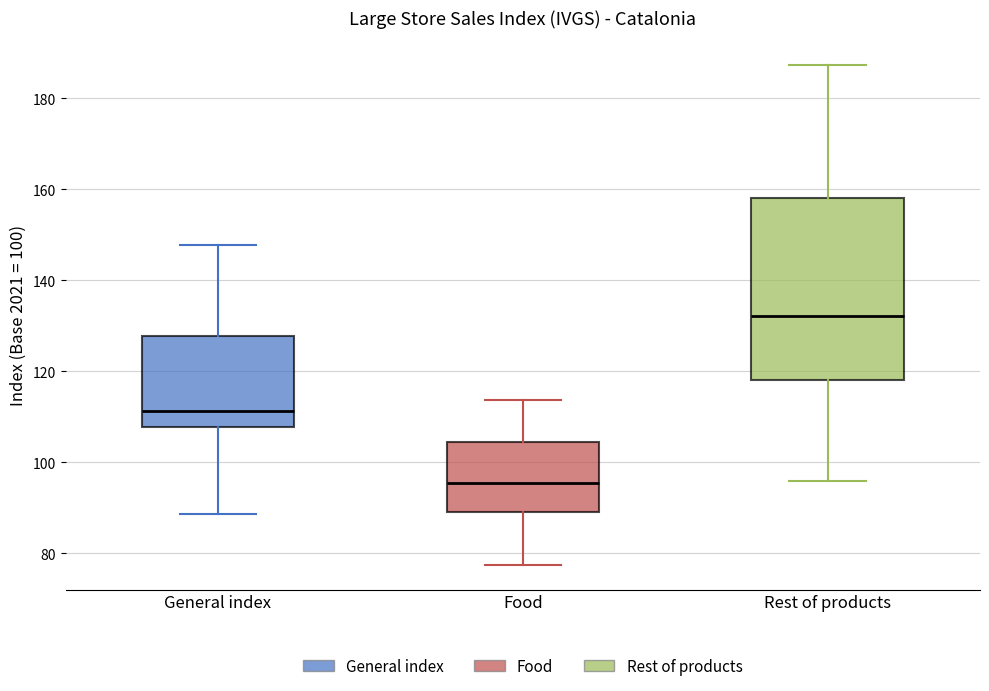

Which box's median line is the lowest?

Food